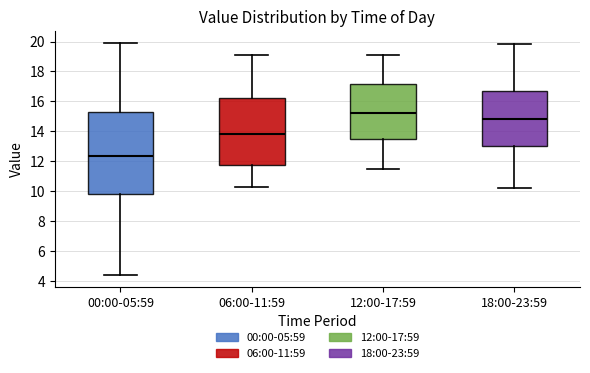

Where does the median line of the box for 12:00-17:59 sit on the y-axis? The values are not printed on the chart, so give them approximately, as read against the axis.

15.2